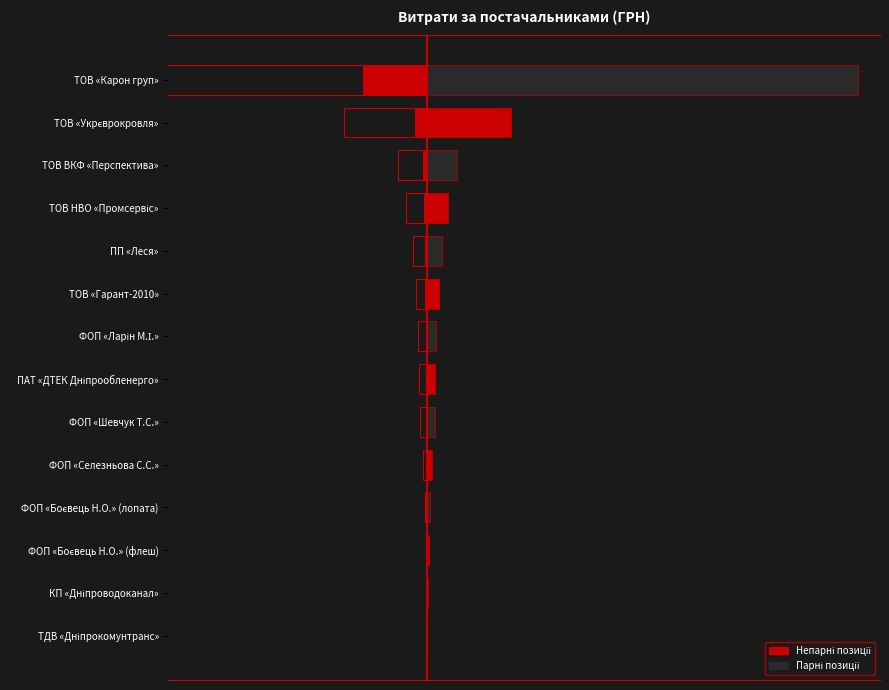

True or false: the data shows 100.5 at ТДВ «Дніпрокомунтранс».

False